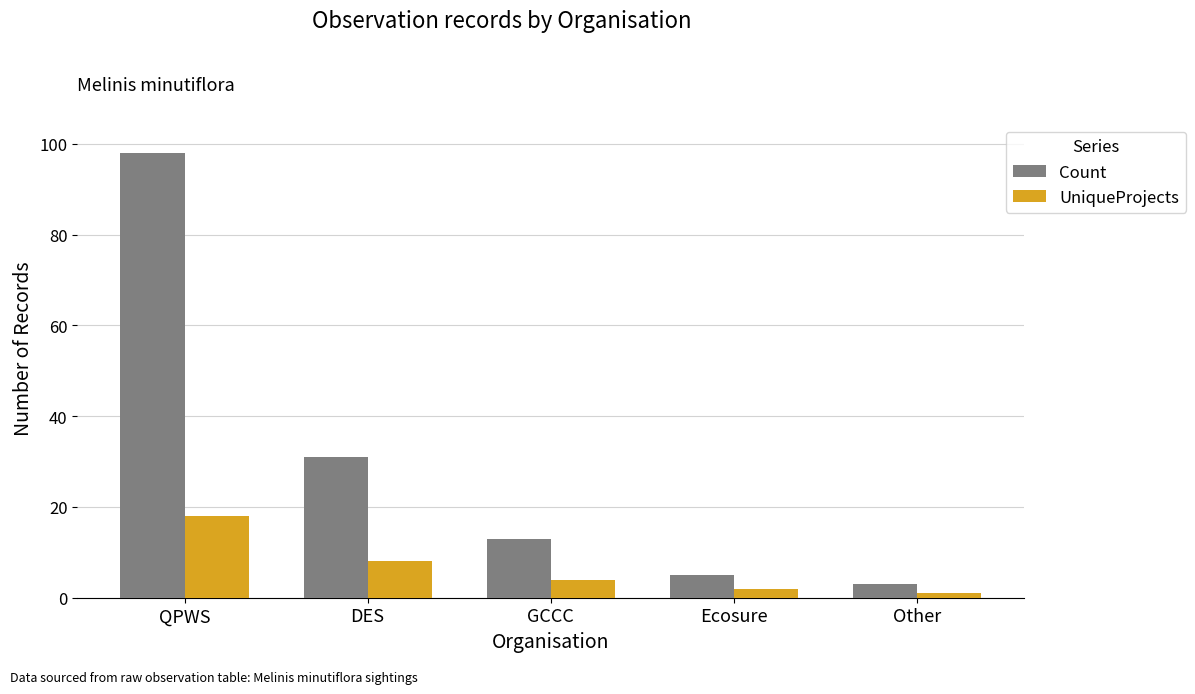

What are all the series names shown in the legend?

Count, UniqueProjects